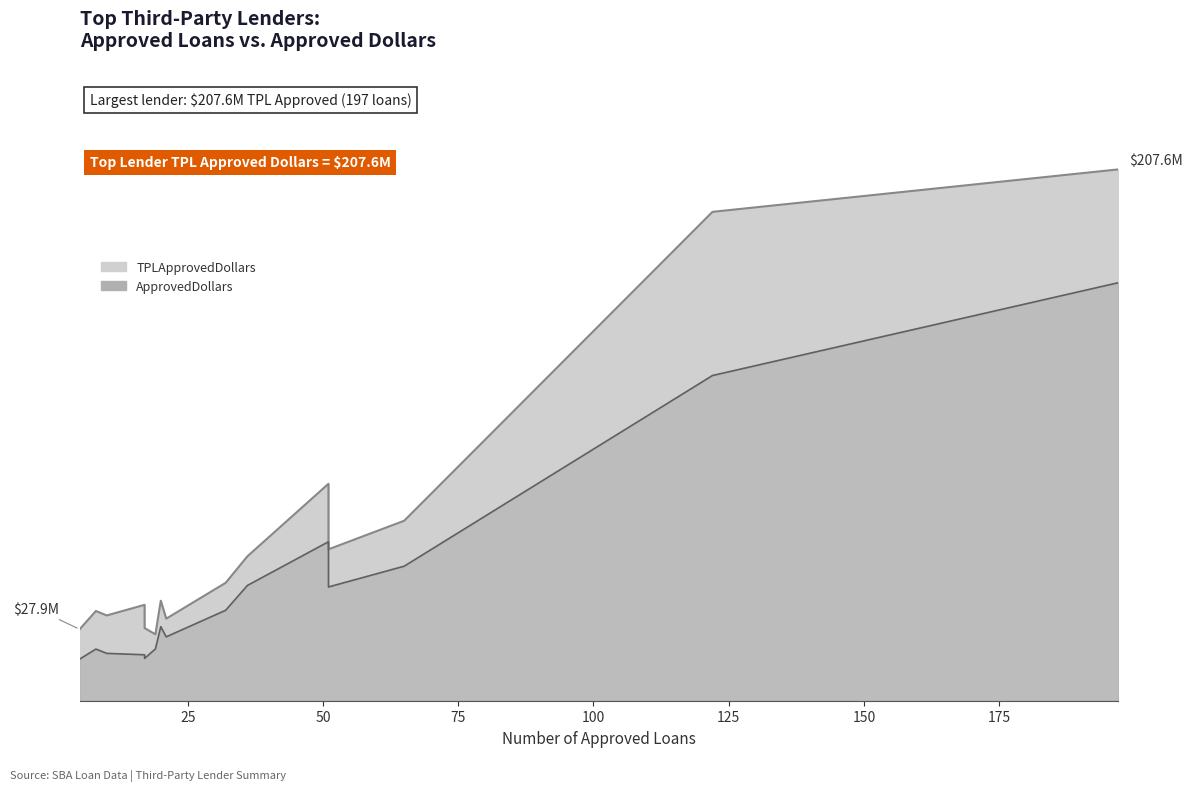

At how many categories does at least one series exceed 61303340?

4